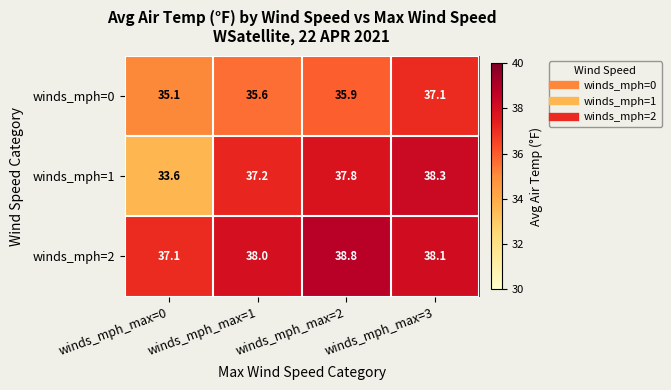

What is the difference between the maximum and minimum values in the winds_mph=1 series?

4.7